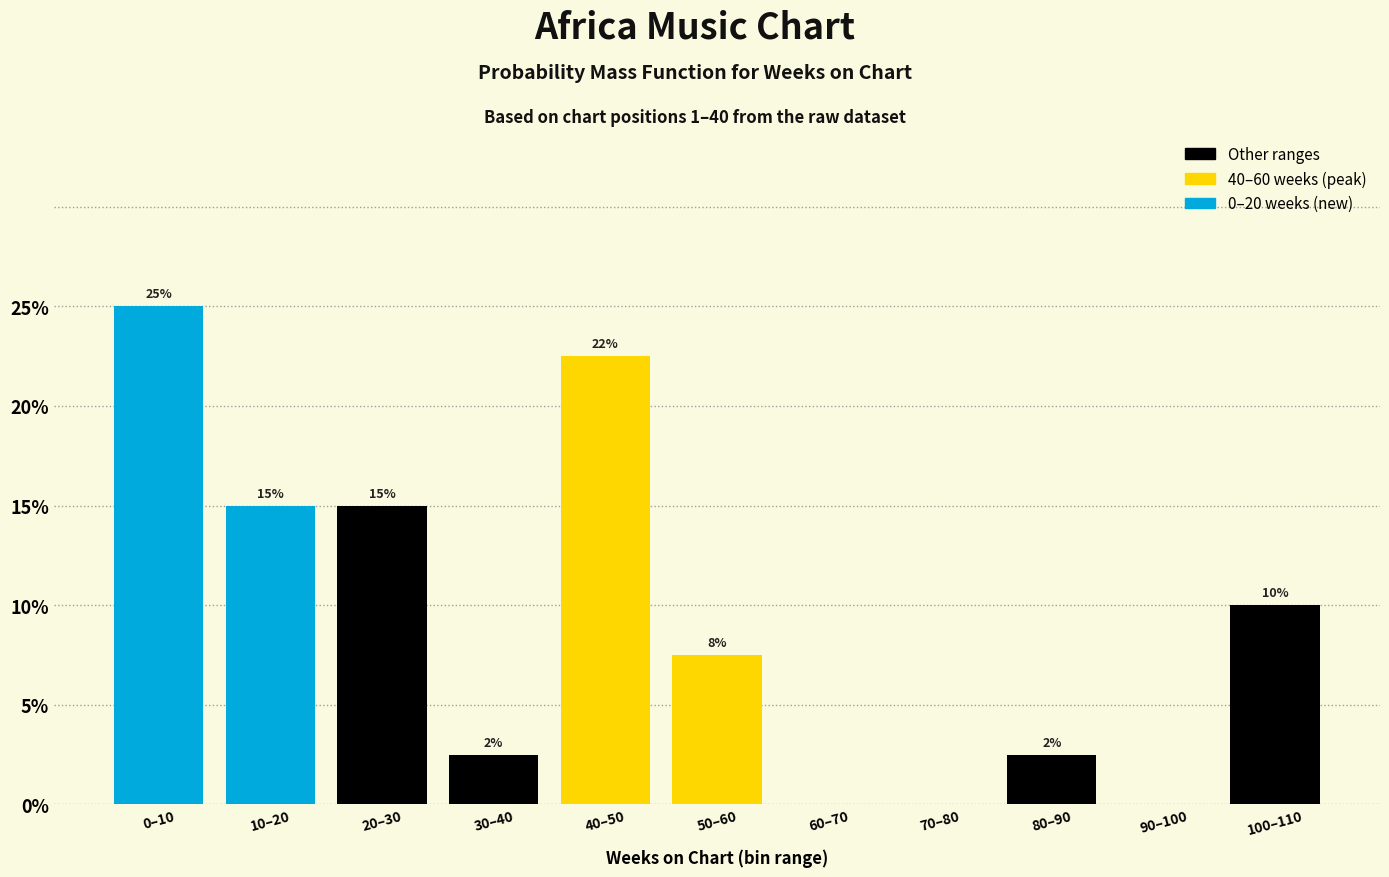

What is the change in value from 20–30 to 60–70?

-15.0